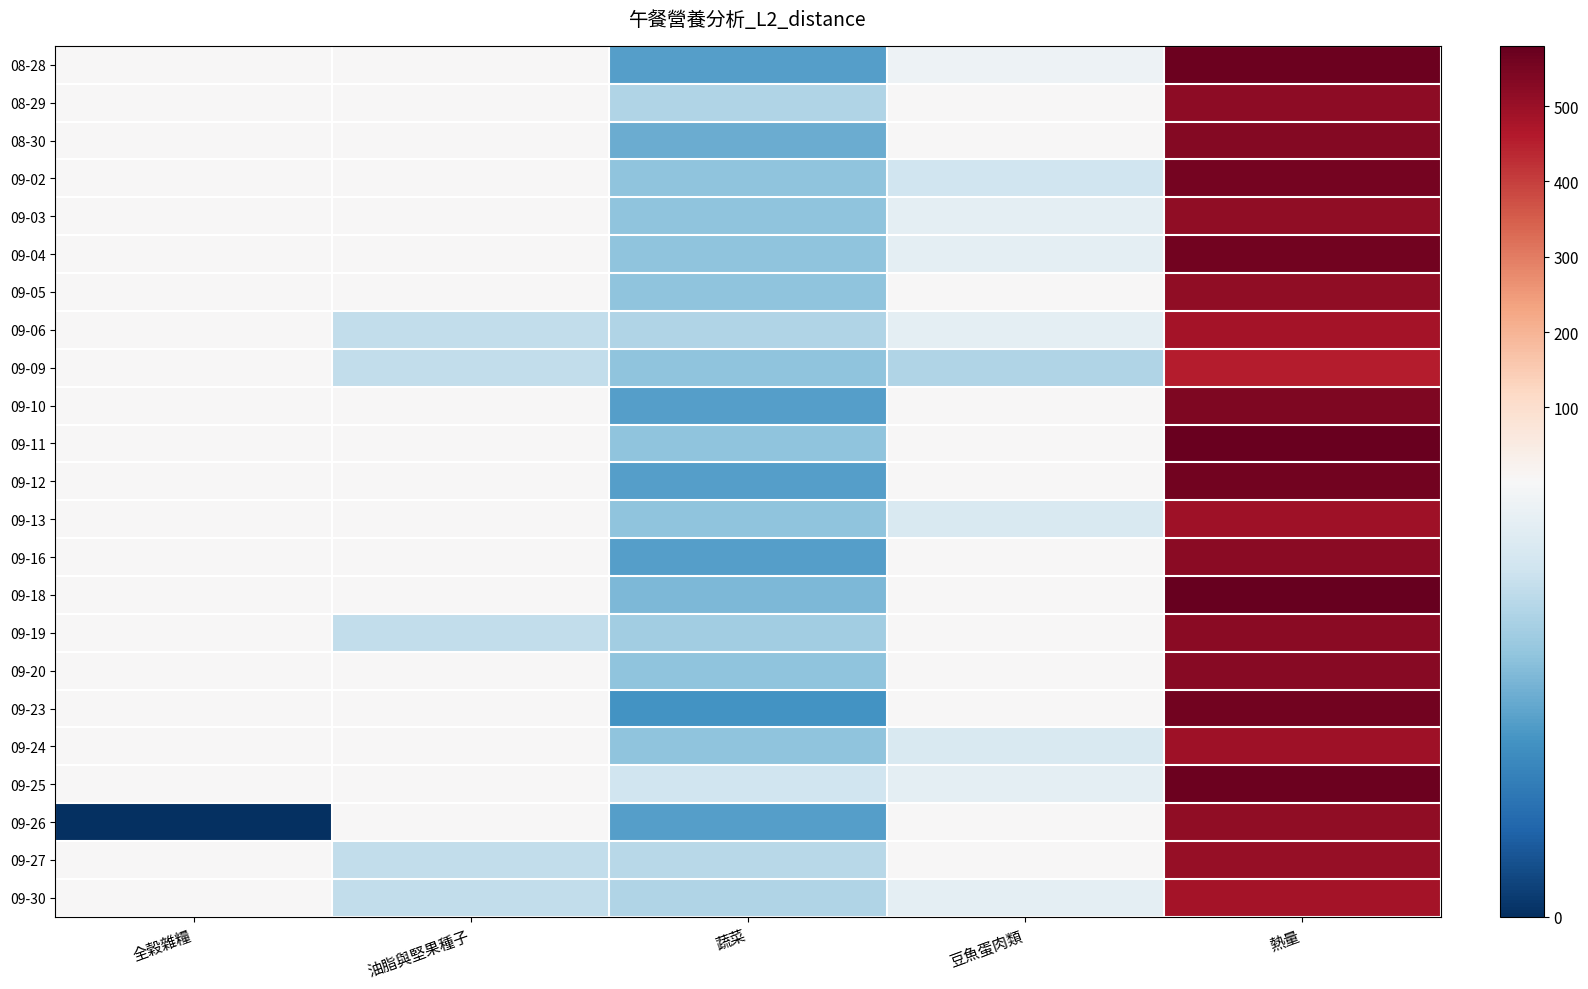

Which series has the largest total across all categories?

09-18